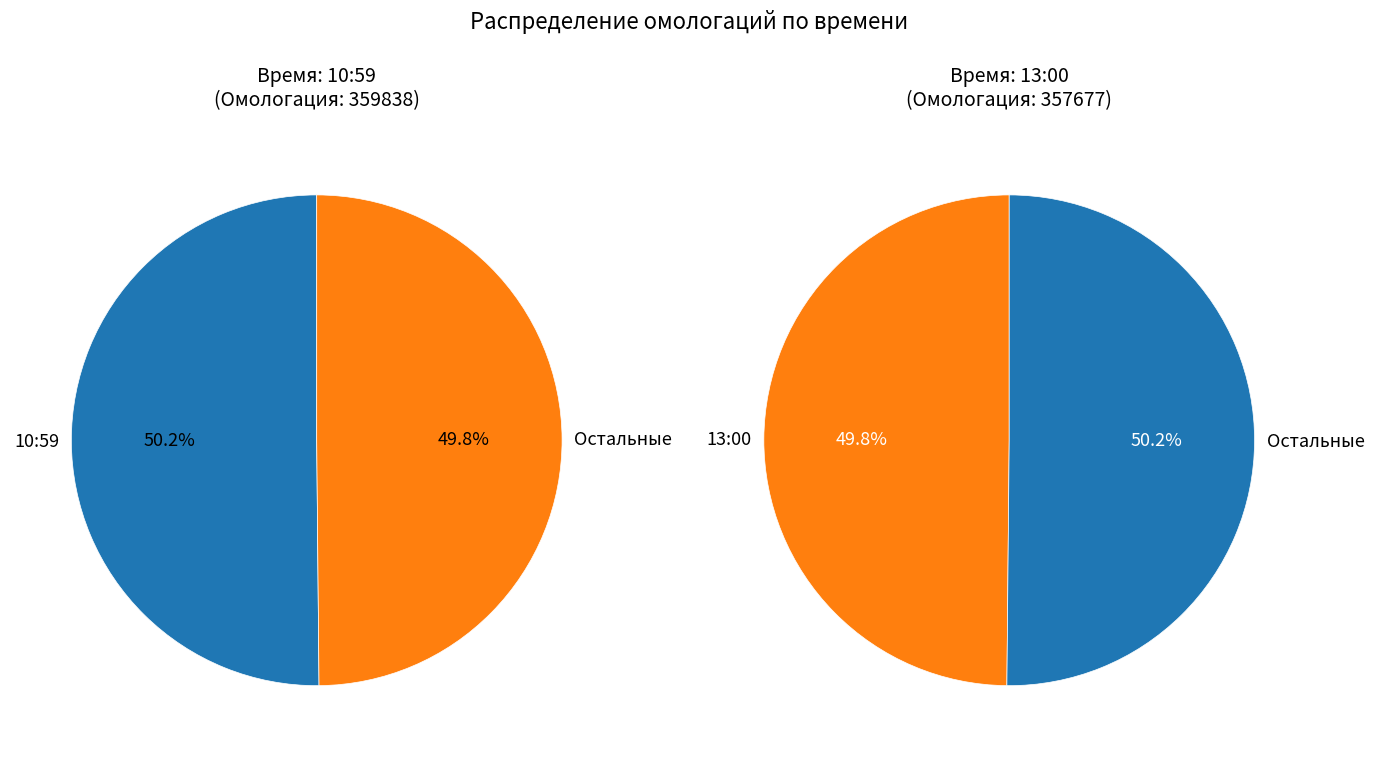

Does 10:59 represent more than half of the total?

Yes